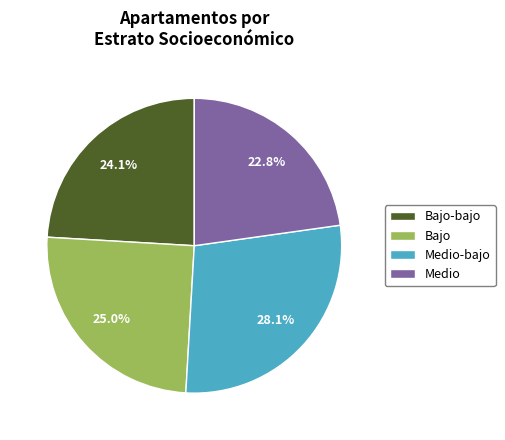

How many slices are in this pie chart?

4